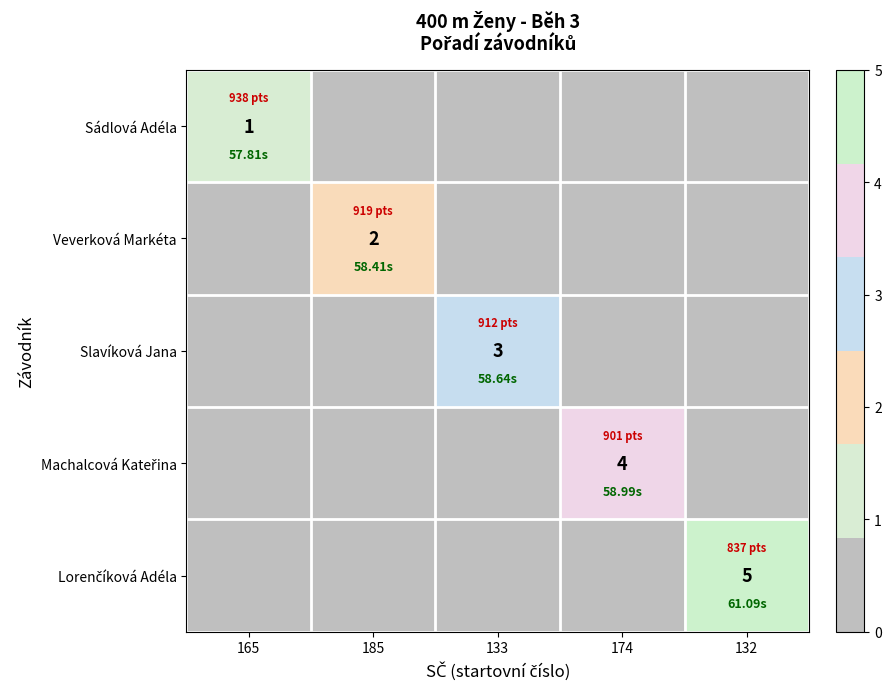

What is the difference between the maximum and minimum values in the Sádlová Adéla series?

1